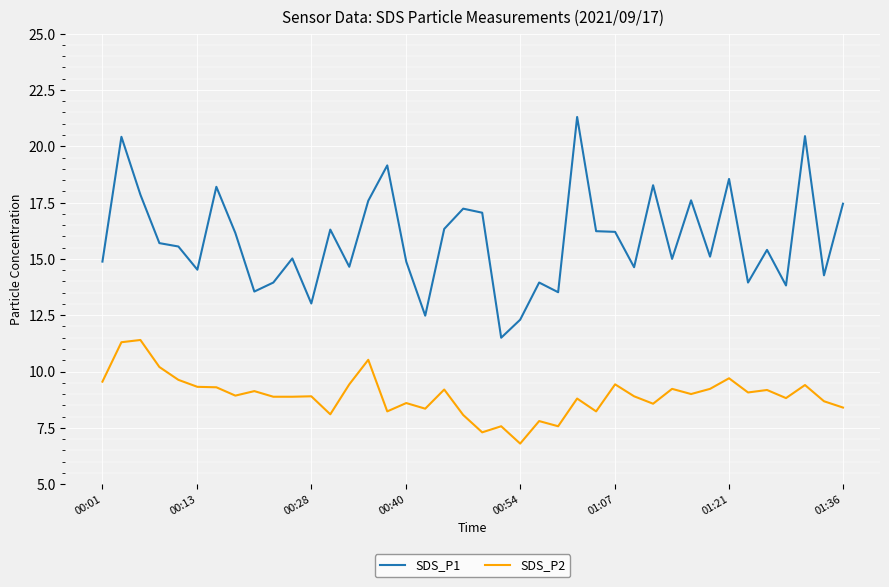

True or false: SDS_P2 and SDS_P1 cross at least once.

False